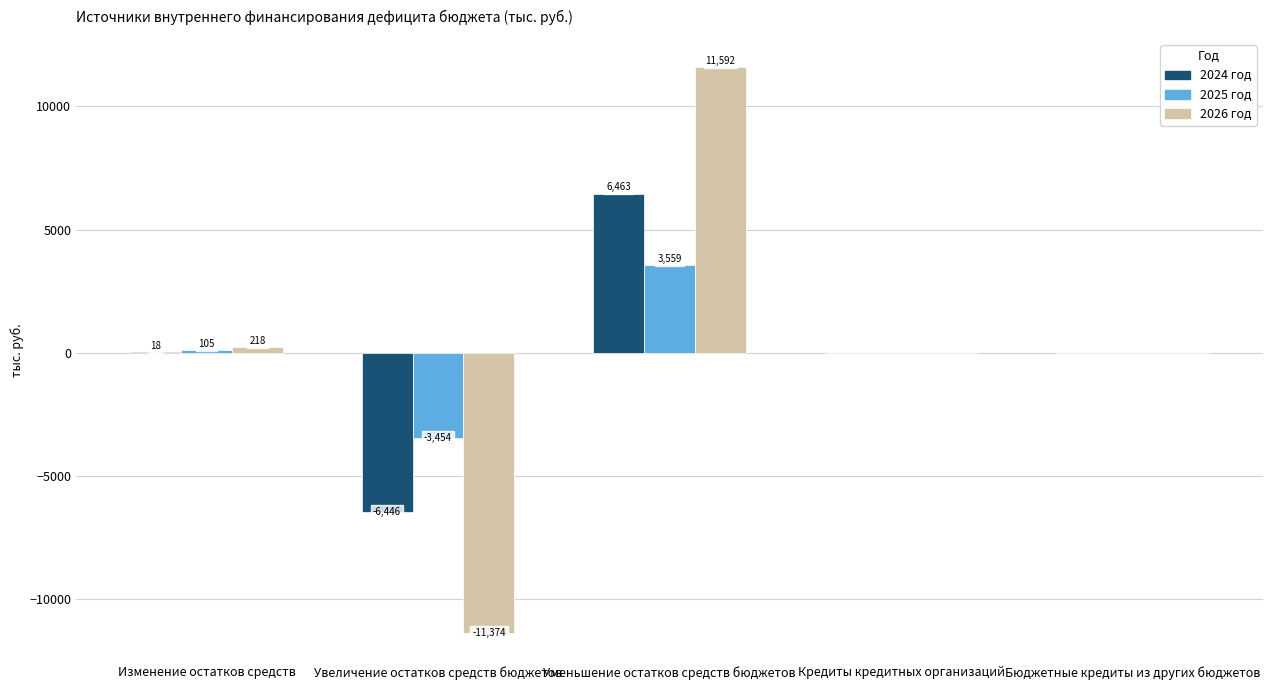

Between Изменение остатков средств and Бюджетные кредиты из других бюджетов, which series saw the biggest shift?

2026 год